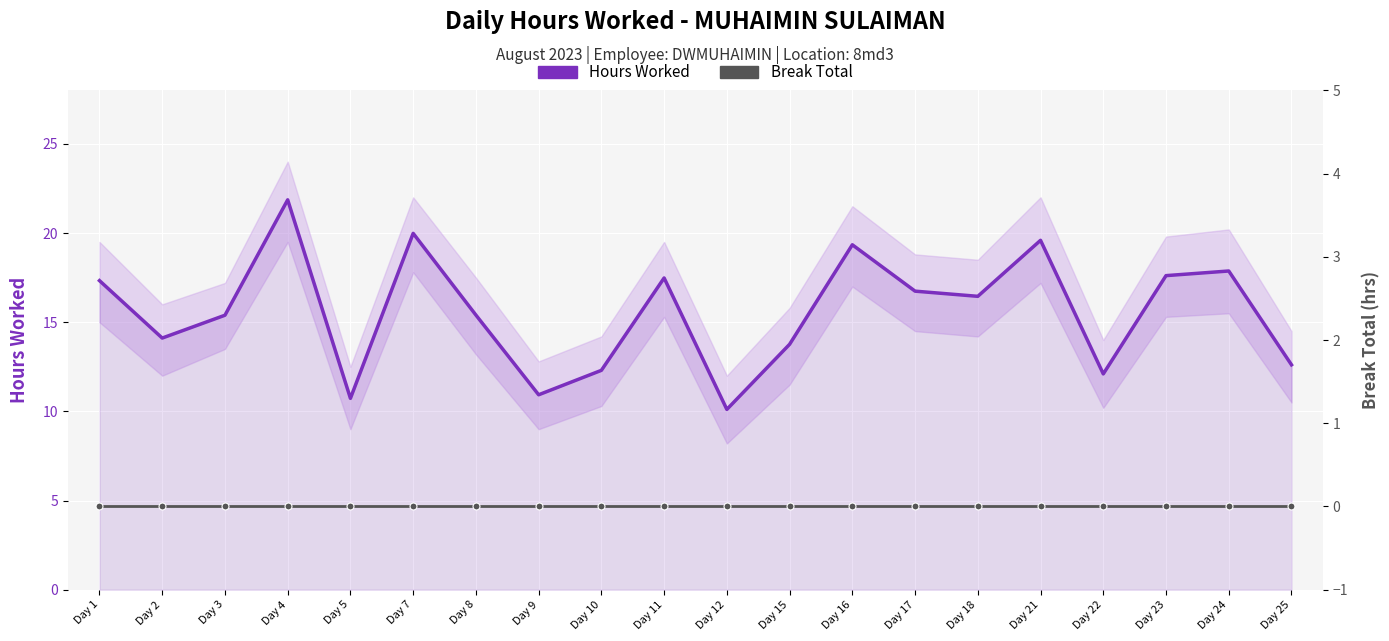

Reading left to right, extract all data points from this chart.

Hours Worked: 17.3	14.1	15.4	21.9	10.7	20.0	15.4	10.9	12.3	17.5	10.1	13.8	19.3	16.7	16.4	19.6	12.1	17.6	17.9	12.6
Break Total: 0.0	0.0	0.0	0.0	0.0	0.0	0.0	0.0	0.0	0.0	0.0	0.0	0.0	0.0	0.0	0.0	0.0	0.0	0.0	0.0